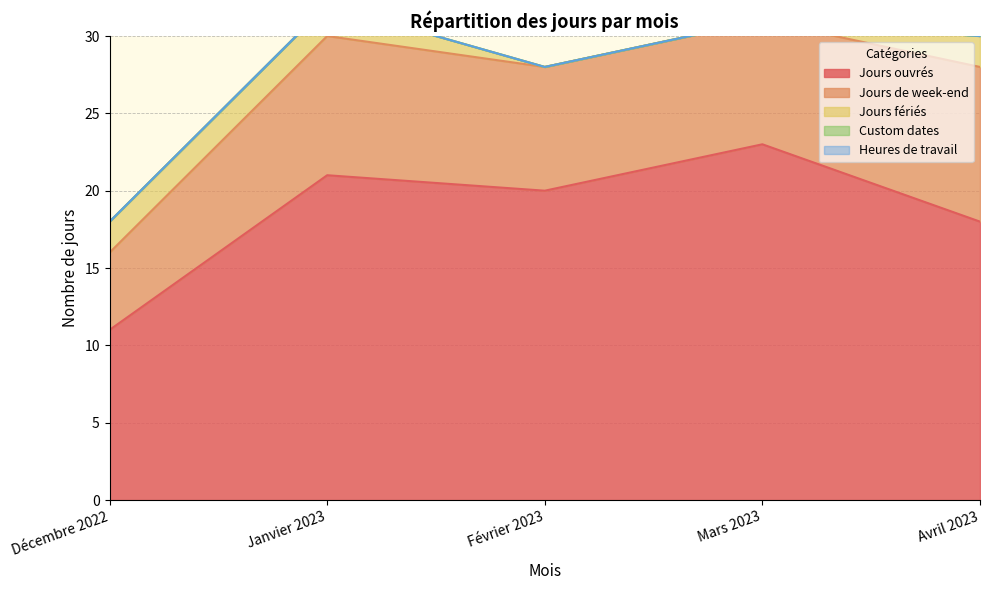

Read the Jours ouvrés value at Avril 2023, to the nearest 5.

20